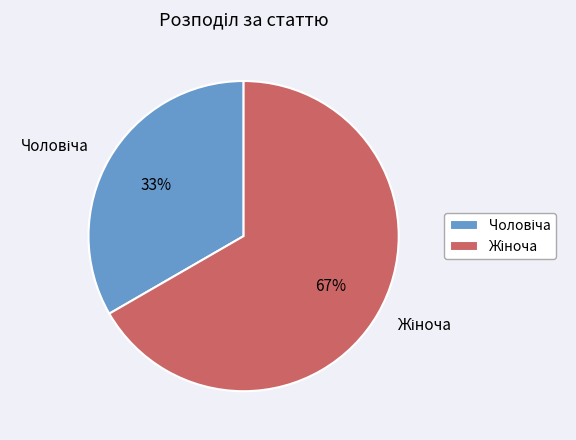

Is there a majority slice in this chart?

Yes